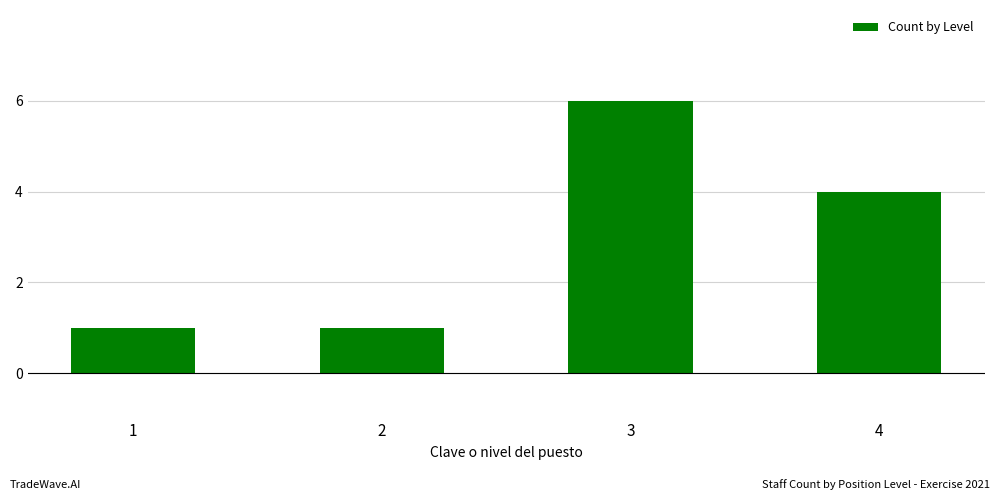

Reading left to right, extract all data points from this chart.

1	1	6	4